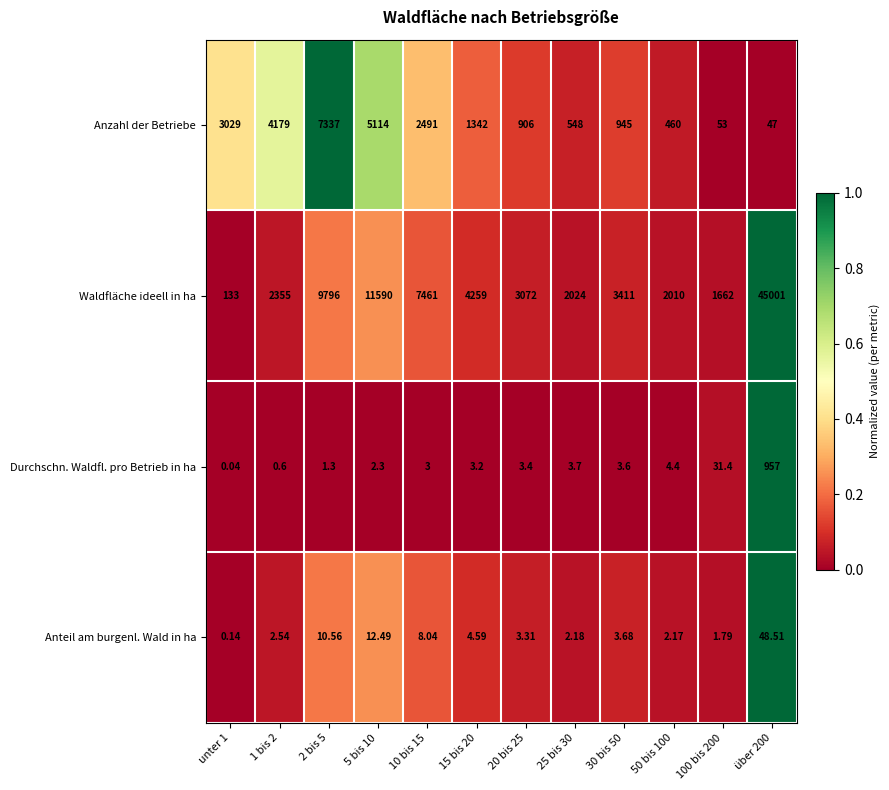

Which series changed the most between 1 bis 2 and 50 bis 100?

Anzahl der Betriebe